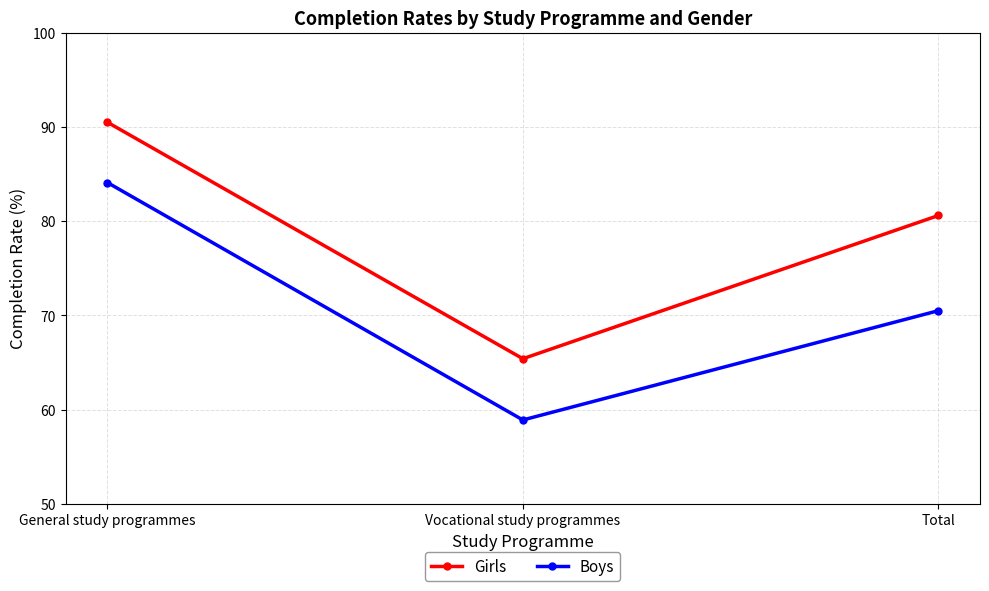

What is the difference between the maximum and minimum values in the Boys series?

25.2